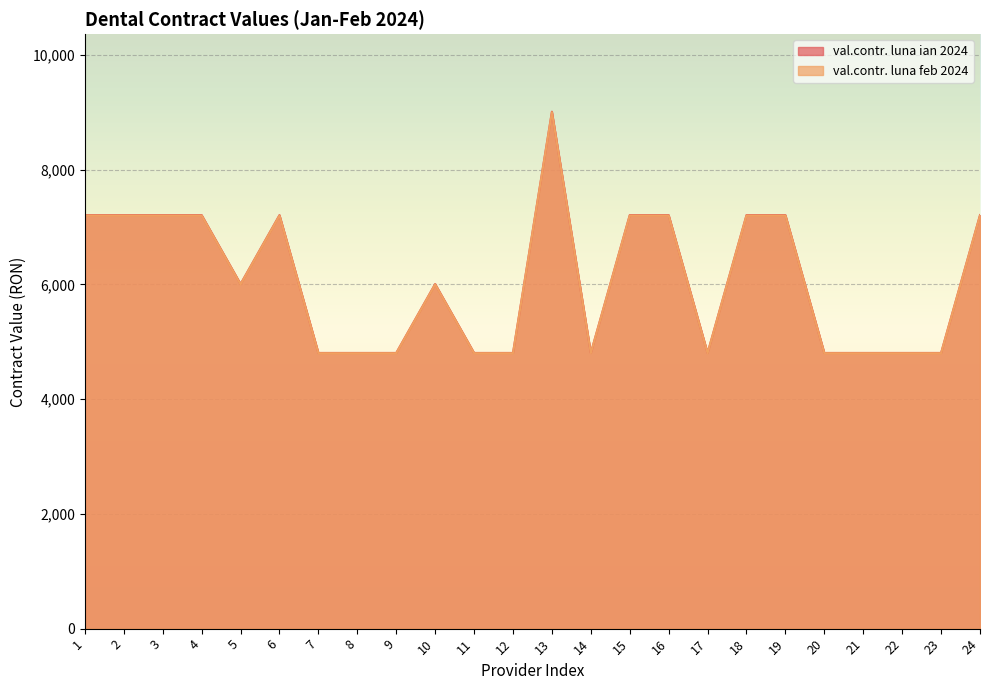

Reading left to right, extract all data points from this chart.

val.contr. luna ian 2024: 1=7207.2	2=7207.2	3=7207.2	4=7207.2	5=6006.0	6=7207.2	7=4804.8	8=4804.8	9=4804.8	10=6006.0	11=4804.8	12=4804.8	13=9009.0	14=4804.8	15=7207.2	16=7207.2	17=4804.8	18=7207.2	19=7207.2	20=4804.8	21=4804.8	22=4804.8	23=4804.8	24=7207.2
val.contr. luna feb 2024: 1=7200.0	2=7200.0	3=7200.0	4=7200.0	5=6000.0	6=7200.0	7=4800.0	8=4800.0	9=4800.0	10=6000.0	11=4800.0	12=4800.0	13=9000.0	14=4800.0	15=7200.0	16=7200.0	17=4800.0	18=7200.0	19=7200.0	20=4800.0	21=4800.0	22=4800.0	23=4800.0	24=7200.0